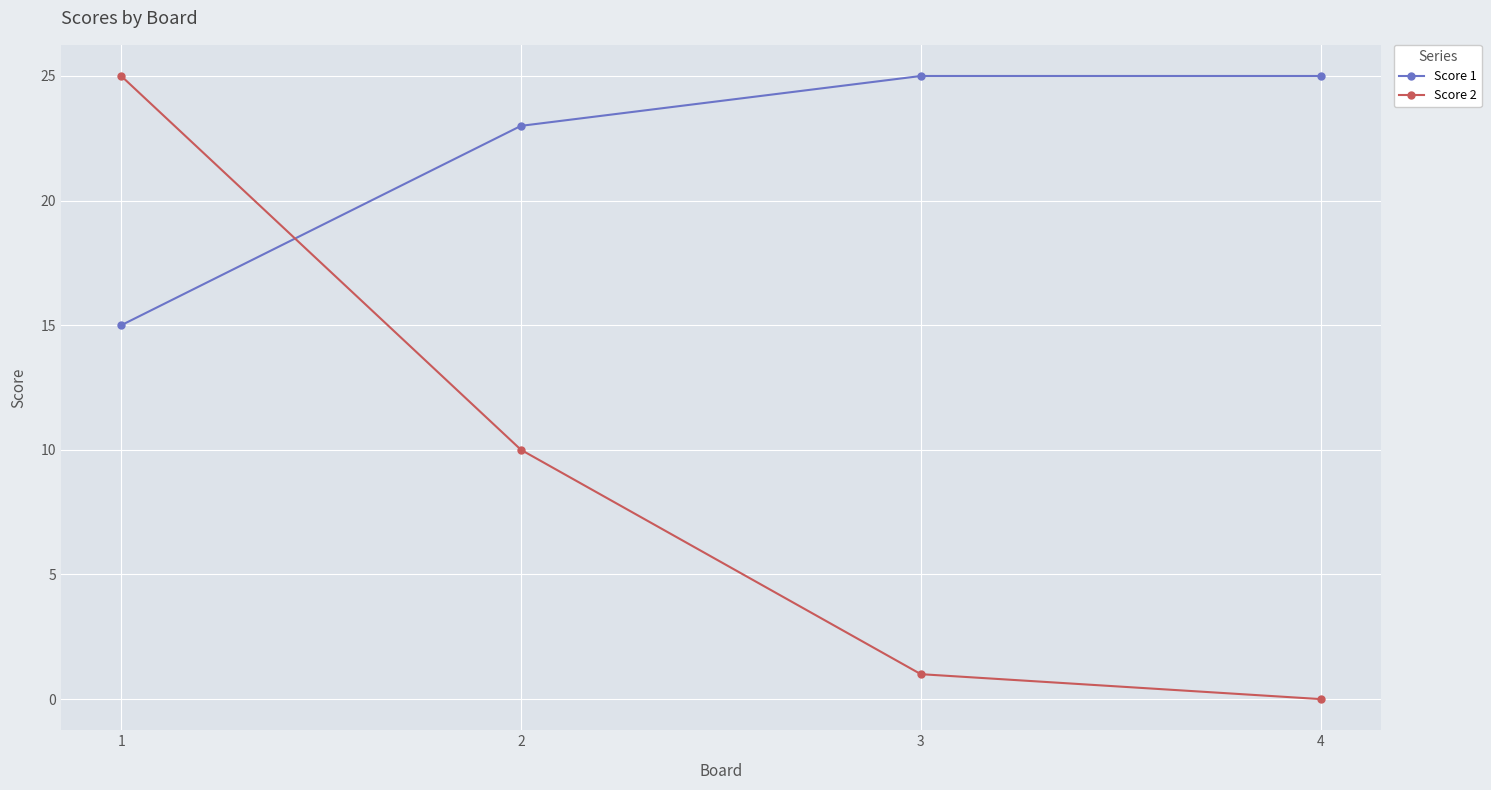

At how many categories does at least one series exceed 12?

4